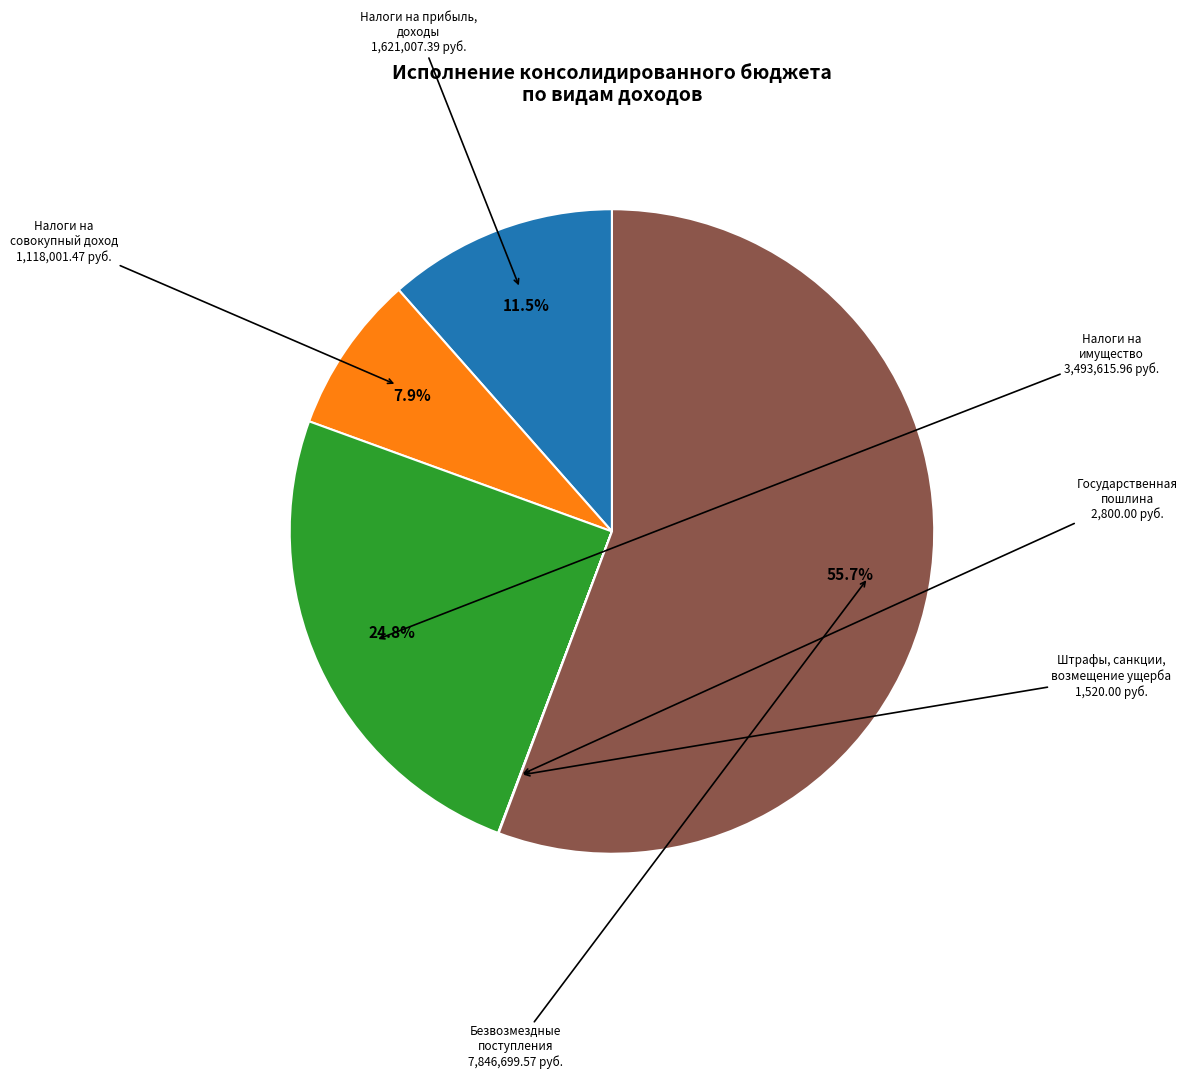

Which category has the biggest portion of the pie?

Безвозмездные поступления